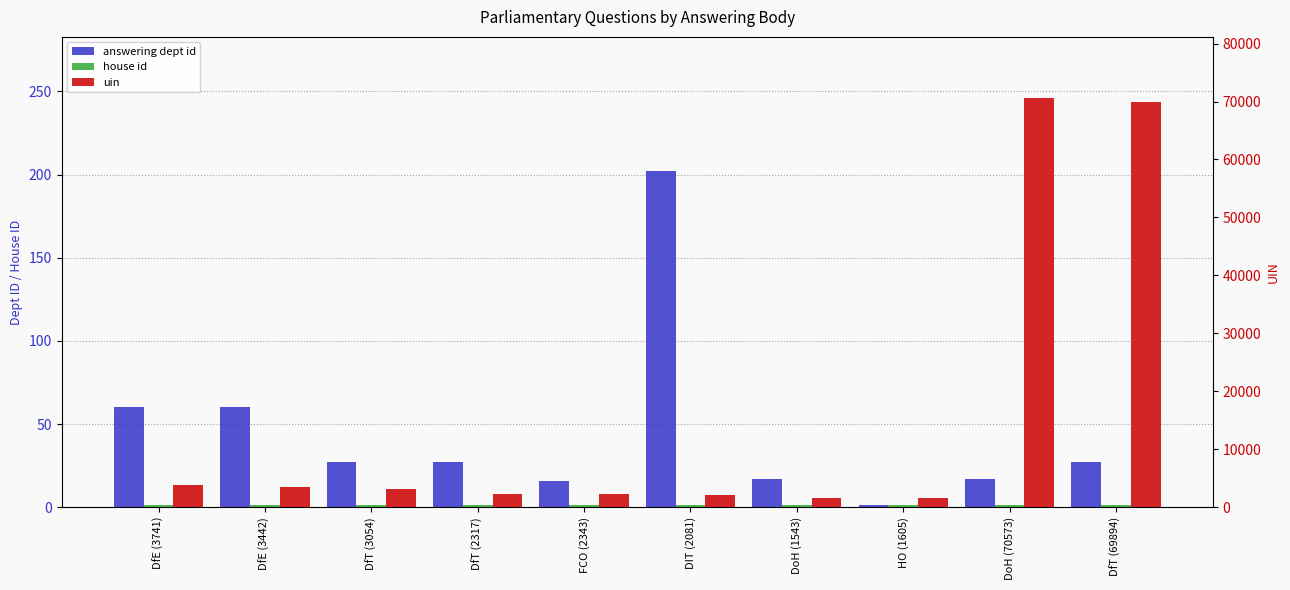

Which series has the largest total across all categories?

uin